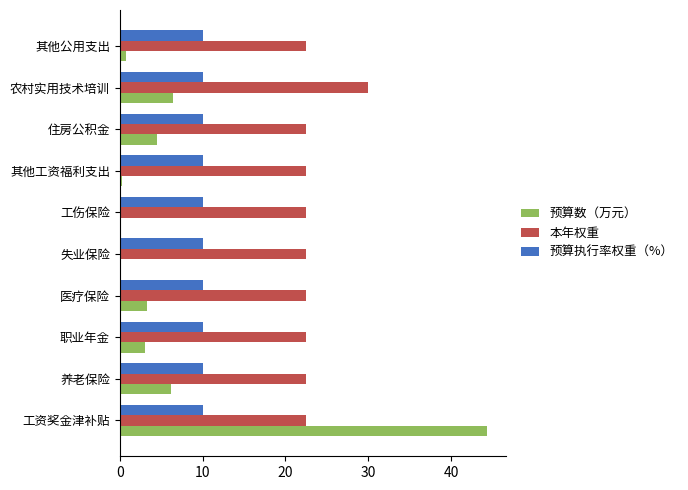

Rank the series at 农村实用技术培训 from lowest to highest value.

预算数（万元）, 预算执行率权重（%）, 本年权重